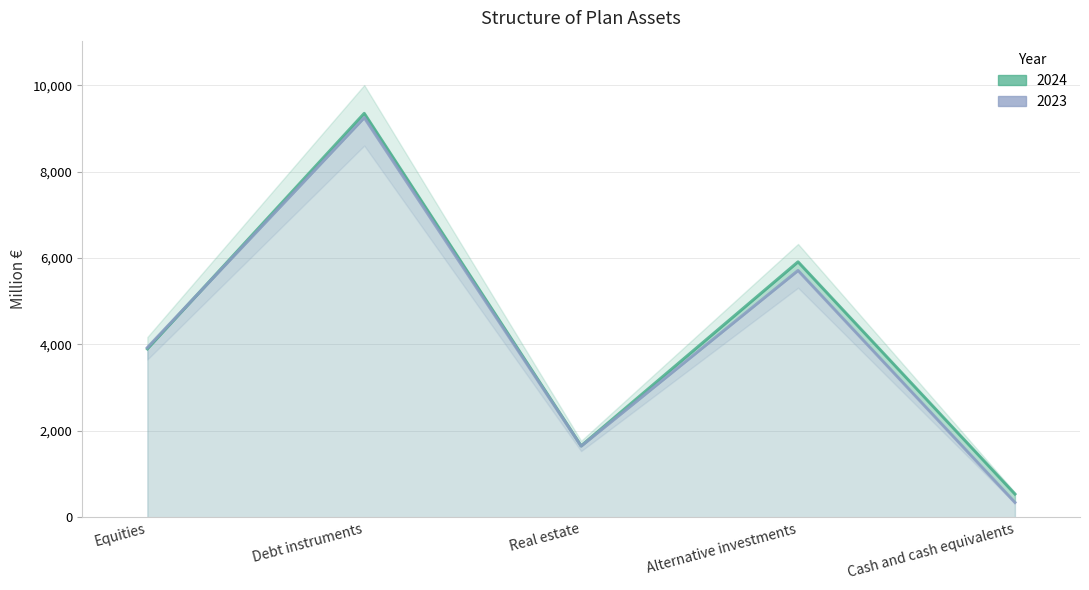

At which category is the sum across all series the highest?

Debt instruments